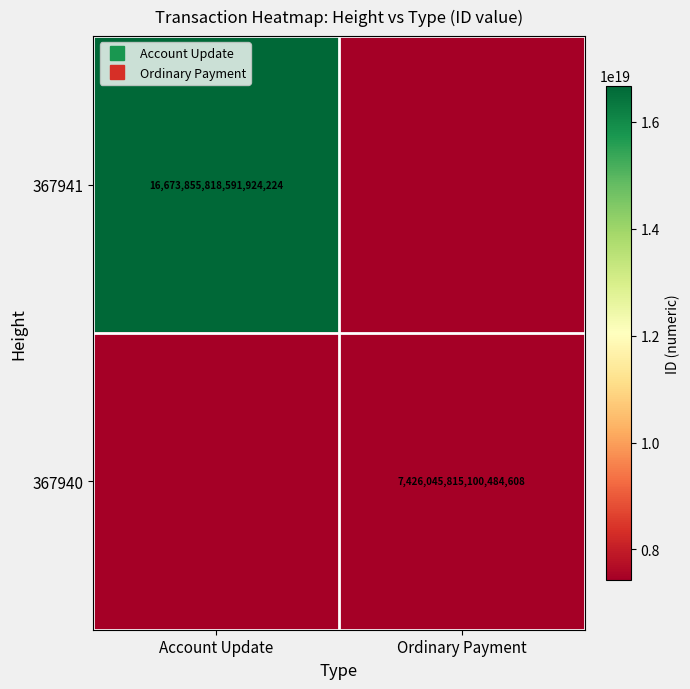

Rank the series by their average value, from lowest to highest.

367940, 367941